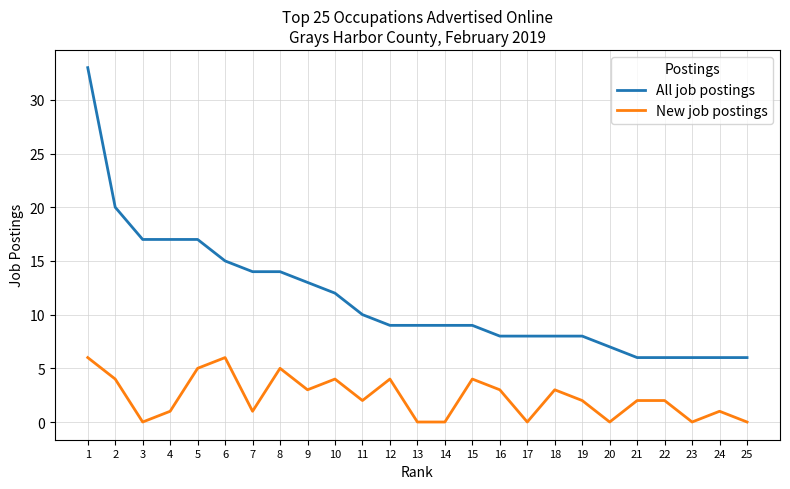

Is it true that All job postings equals 8 at 25?

False